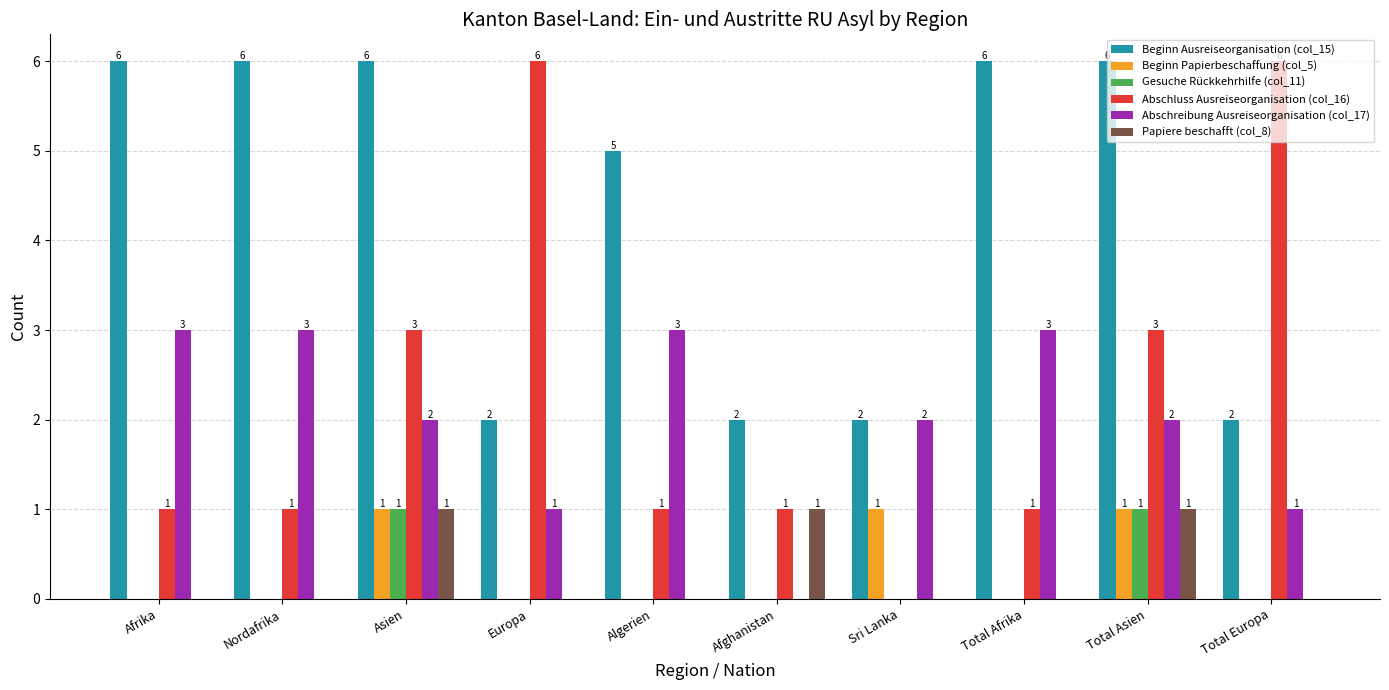

Are the bars grouped side by side (vs. stacked)?

Yes